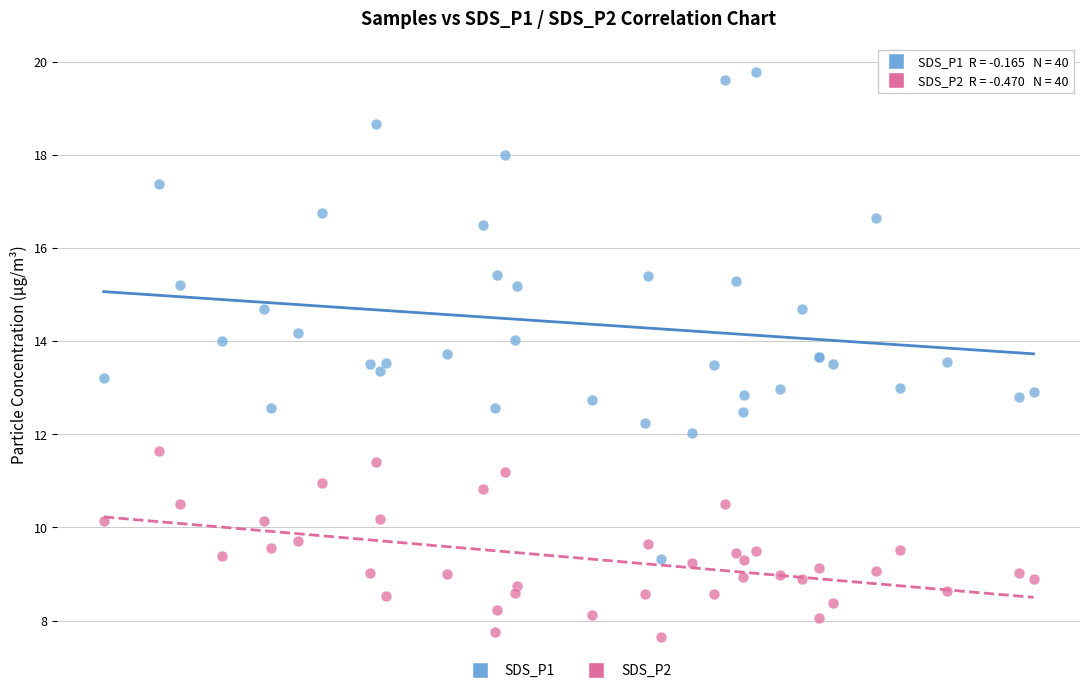

Which series reaches the minimum Y coordinate?

SDS_P2